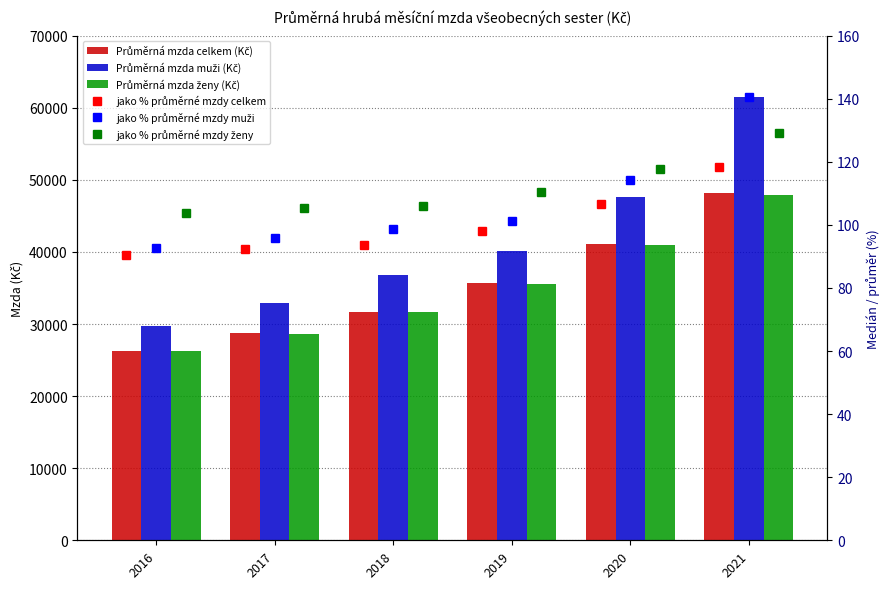

How many groups of bars are there?

6